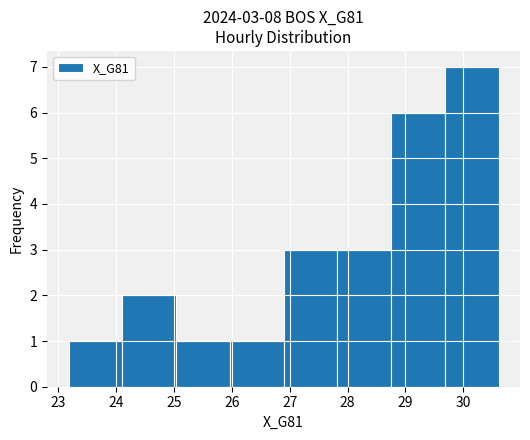

Which range on the x-axis has the tallest bar?

29.7 to 30.6